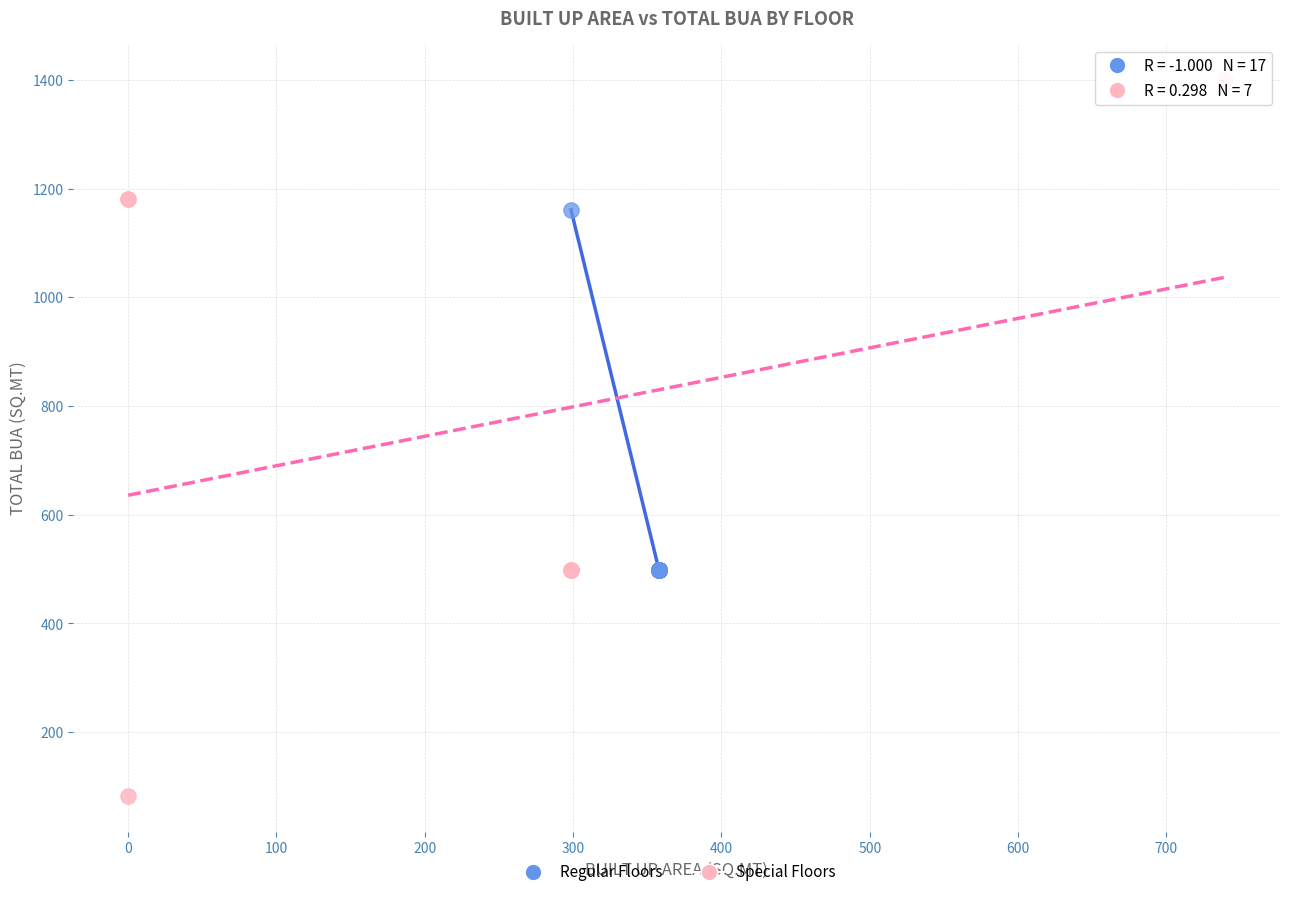

Which series contains the highest Y value?

Special Floors